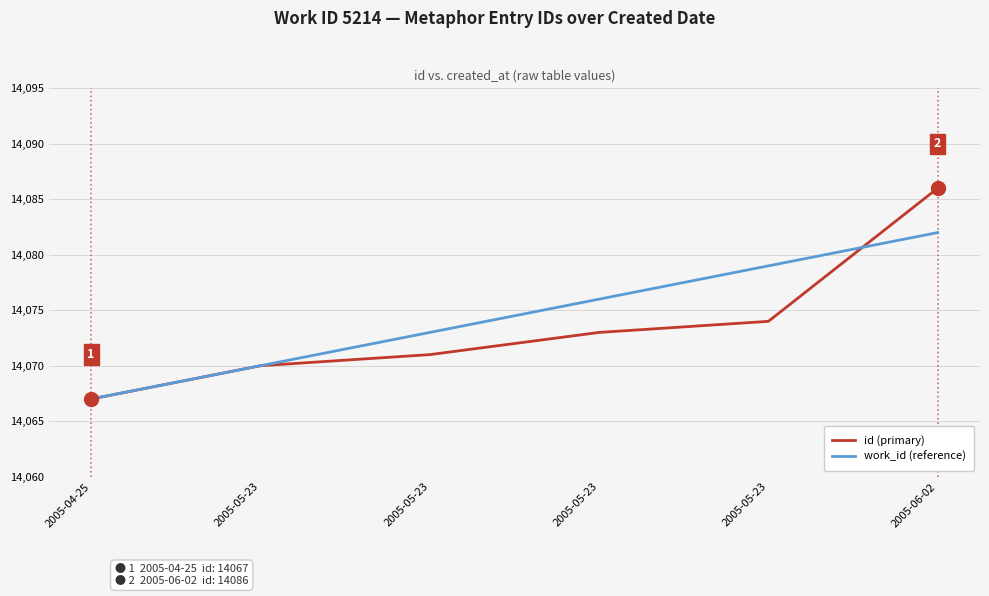

At which category does the chart reach its minimum across all series?

2005-04-25